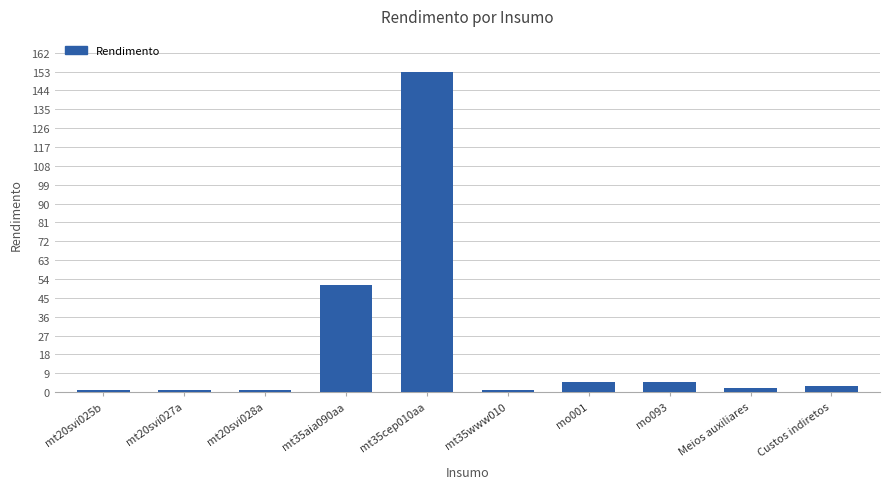

Where does the data first go above 3?

mt35aia090aa